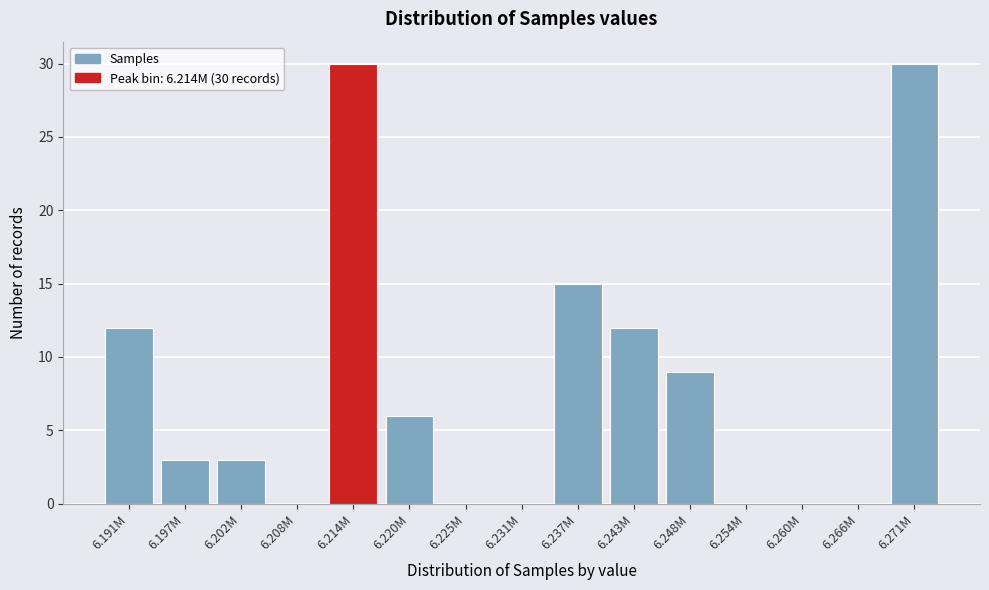

Reading left to right, list all the values displayed in this chart.

6.191M=12	6.197M=3	6.202M=3	6.208M=0	6.214M=30	6.220M=6	6.225M=0	6.231M=0	6.237M=15	6.243M=12	6.248M=9	6.254M=0	6.260M=0	6.266M=0	6.271M=30